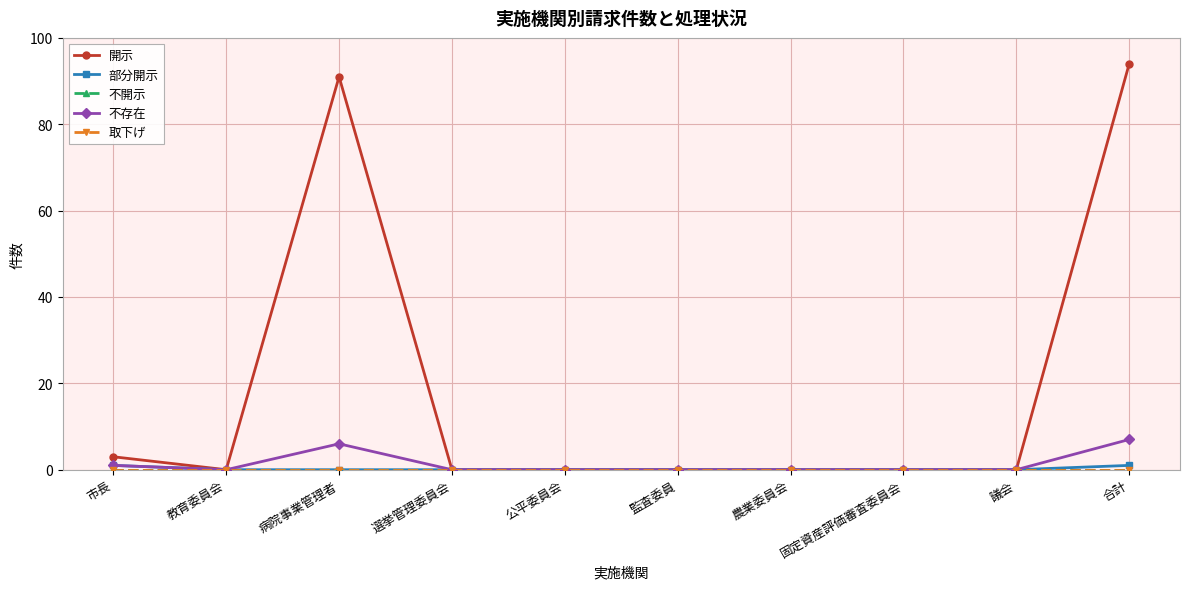

Which label corresponds to the largest value in the chart?

合計